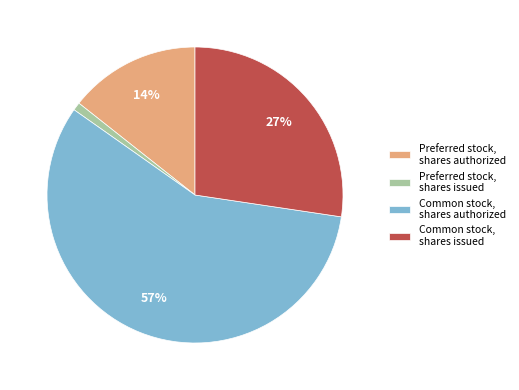

Which slice represents more than half of the pie?

Common stock, shares authorized